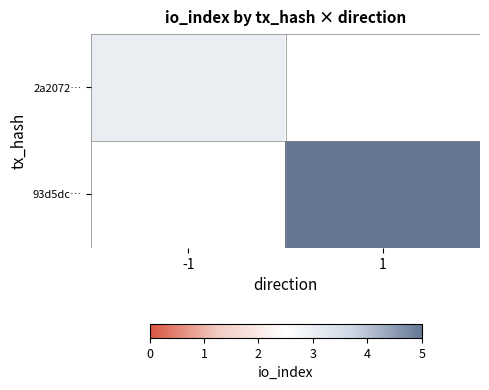

Count the number of data series in this chart.

2